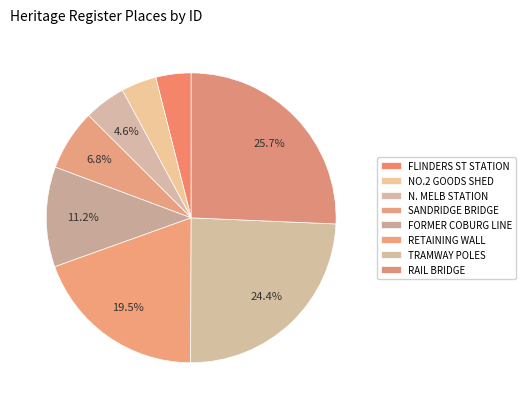

To the nearest percent, what is the average slice percentage?

12%